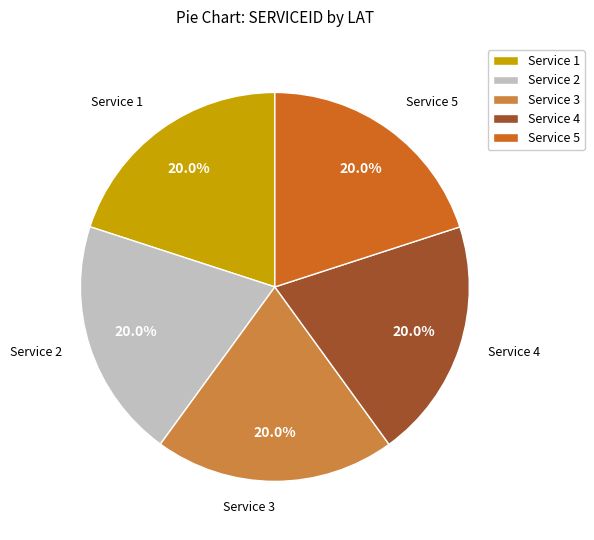

How many segments does this pie chart have?

5